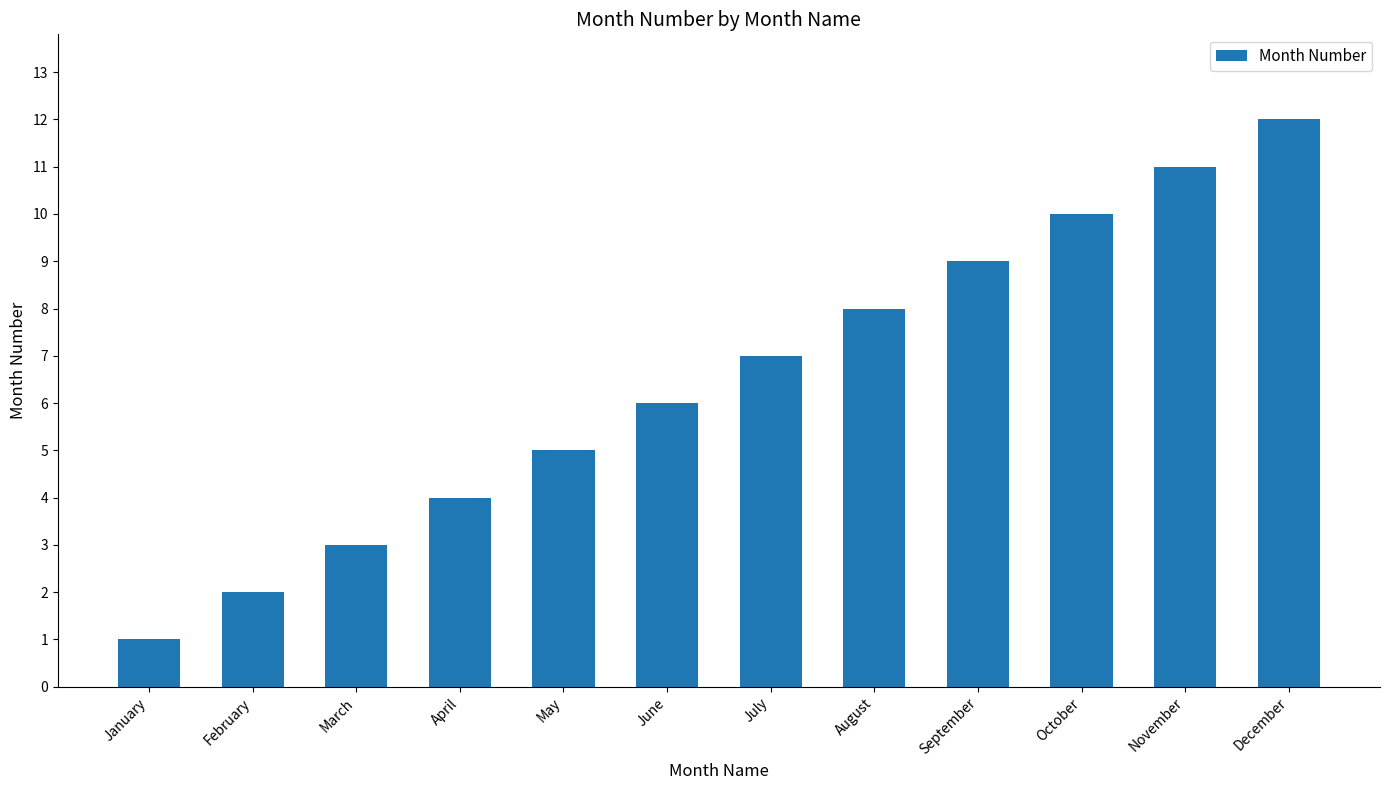

At which label is the value closest to 6?

June